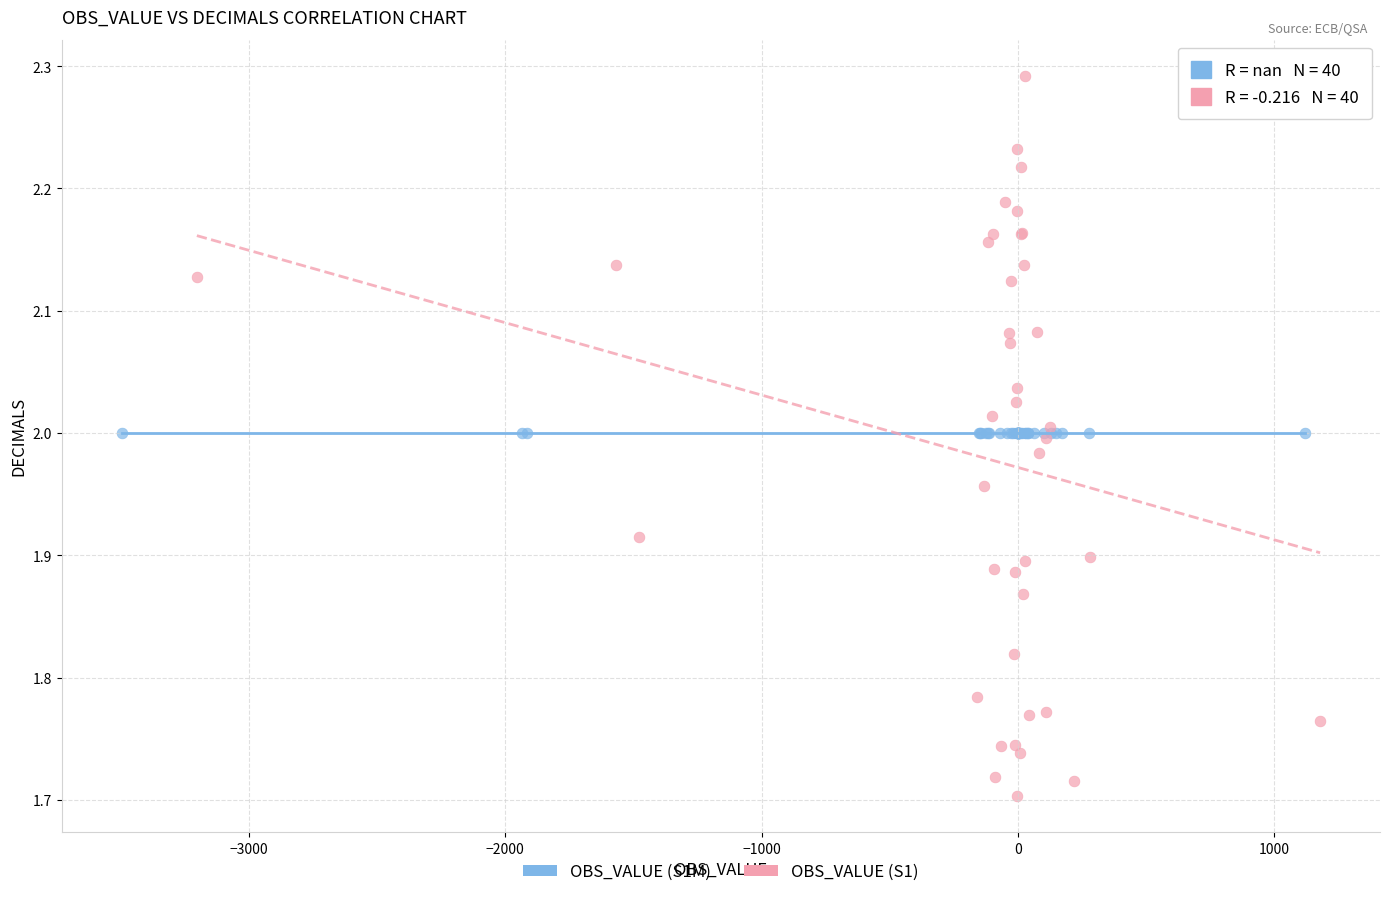

Which series contains the lowest Y value?

OBS_VALUE (S1)